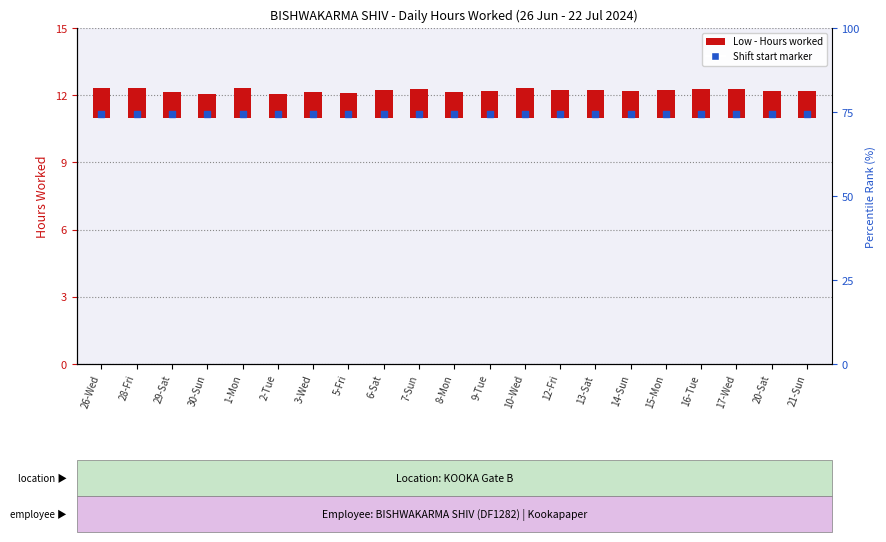

Which series contains the lowest Y value?

Low (hours worked)